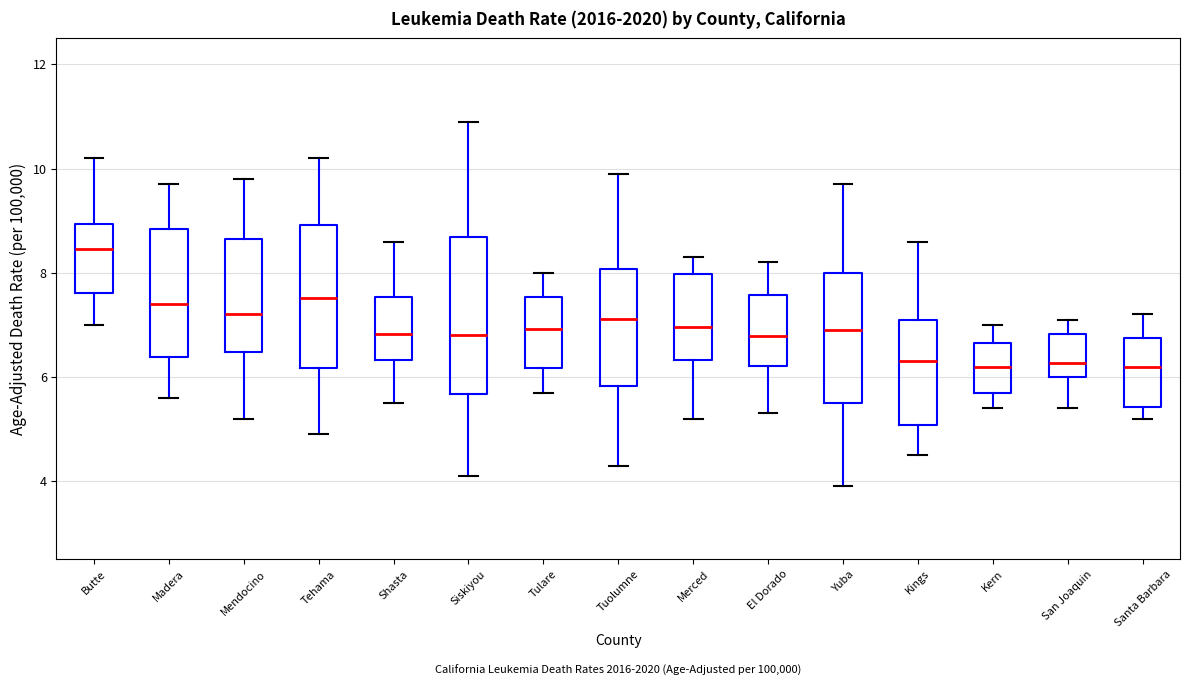

Where does the median line of the box for Tehama sit on the y-axis? The values are not printed on the chart, so give them approximately, as read against the axis.

7.6